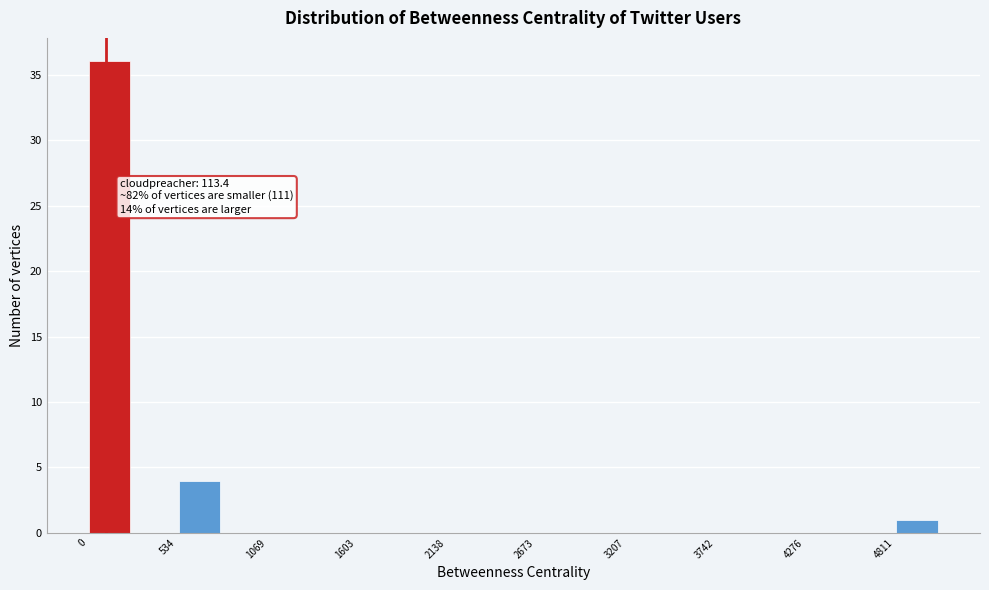

Around what value on the x-axis is the tallest bar? Give the approximate position of its centre, as read against the axis.

100